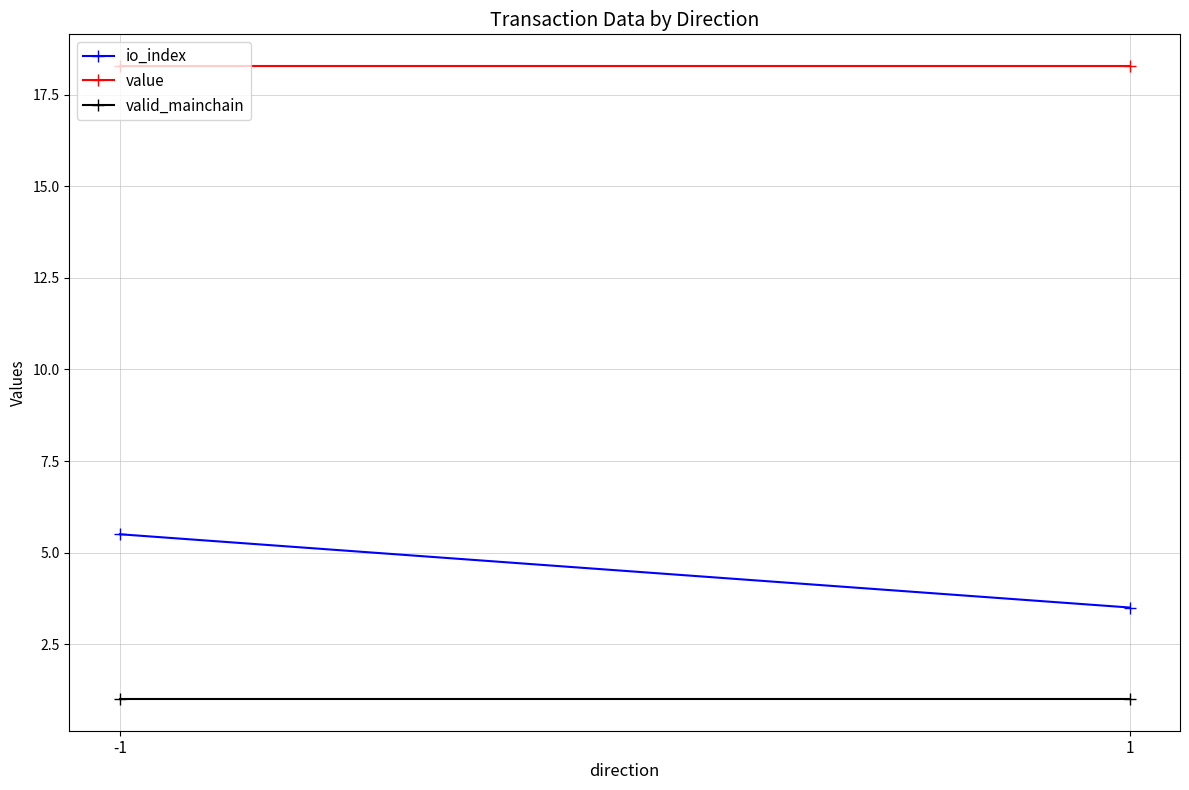

Is the value of io_index at -1 greater than the value of valid_mainchain at -1?

Yes